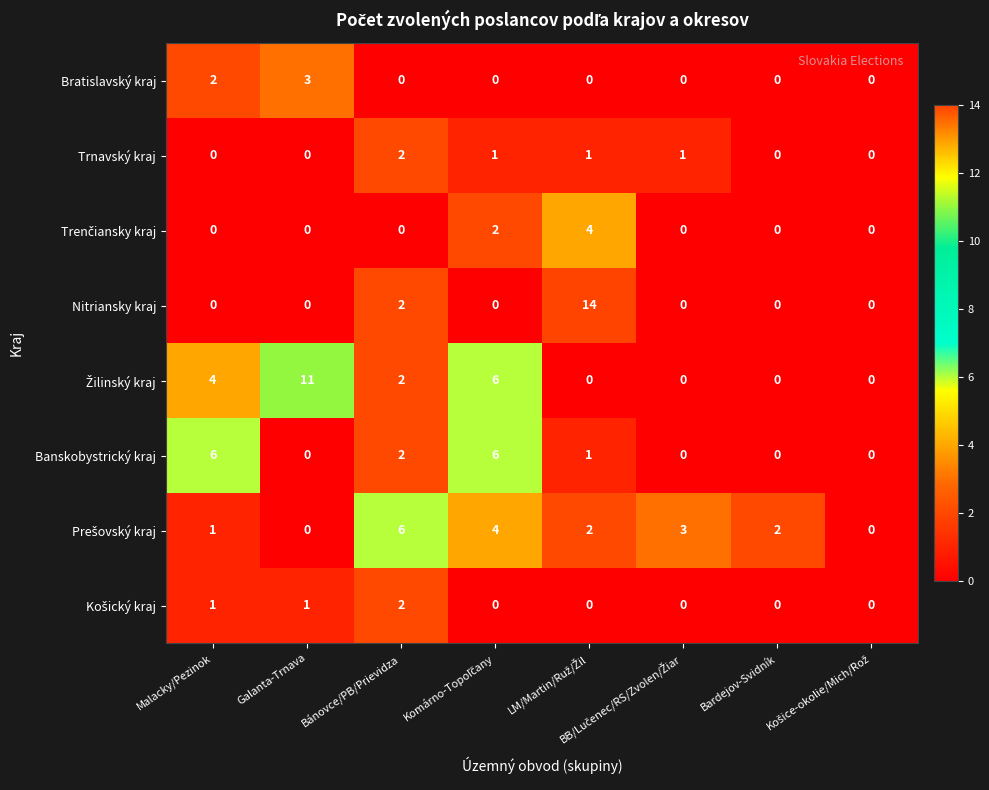

Where does the Trnavský kraj series first go above 1?

Bánovce/PB/Prievidza